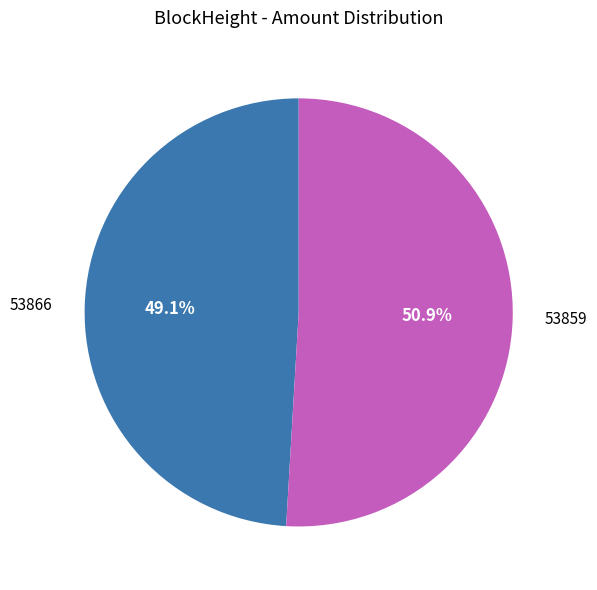

Does 53866 represent more than half of the total?

No